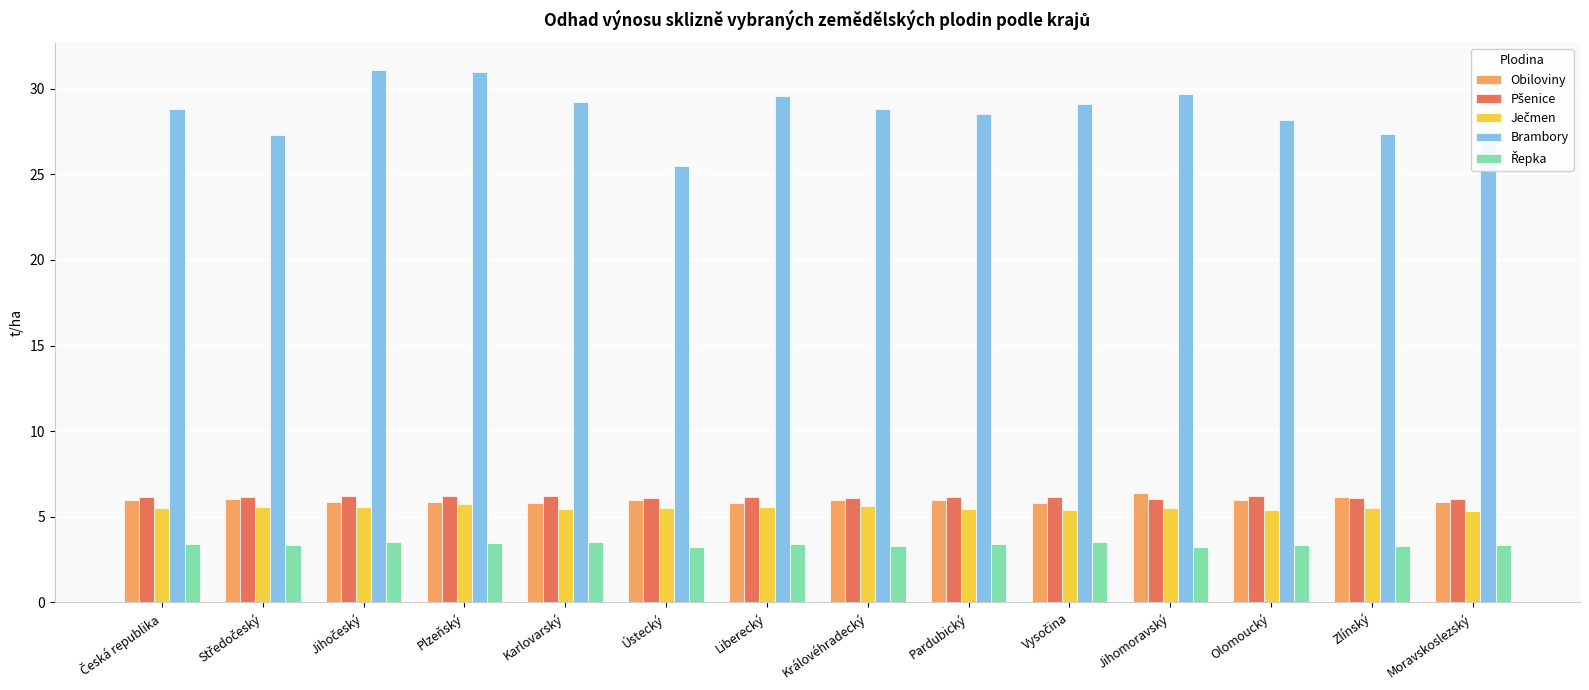

What is the value of the Obiloviny bar at the 12th from the left?

6.0